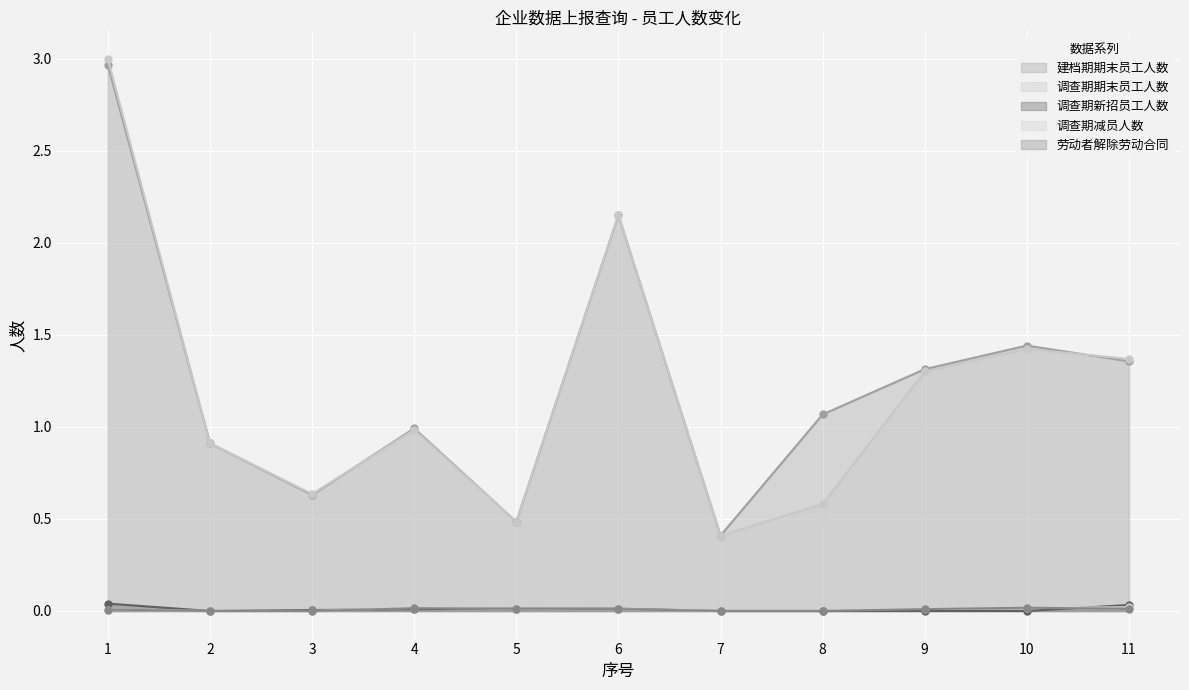

True or false: 调查期新招员工人数 and 建档期期末员工人数 intersect in this chart.

False